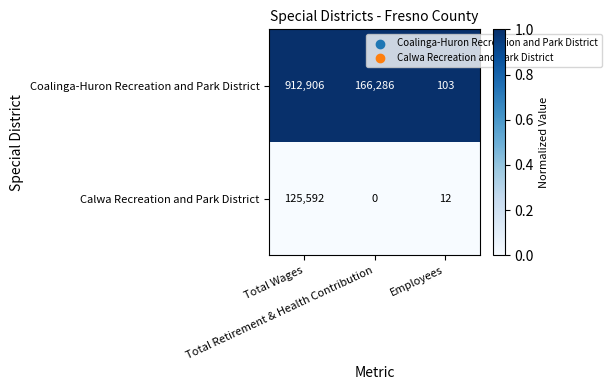

What is the greatest value displayed?

912906